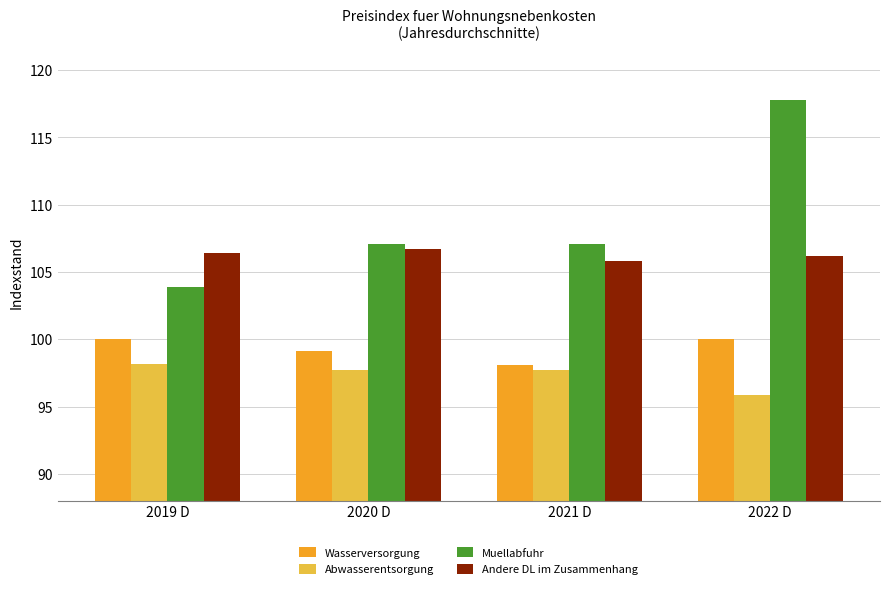

At which category is the sum across all series the highest?

2022 D